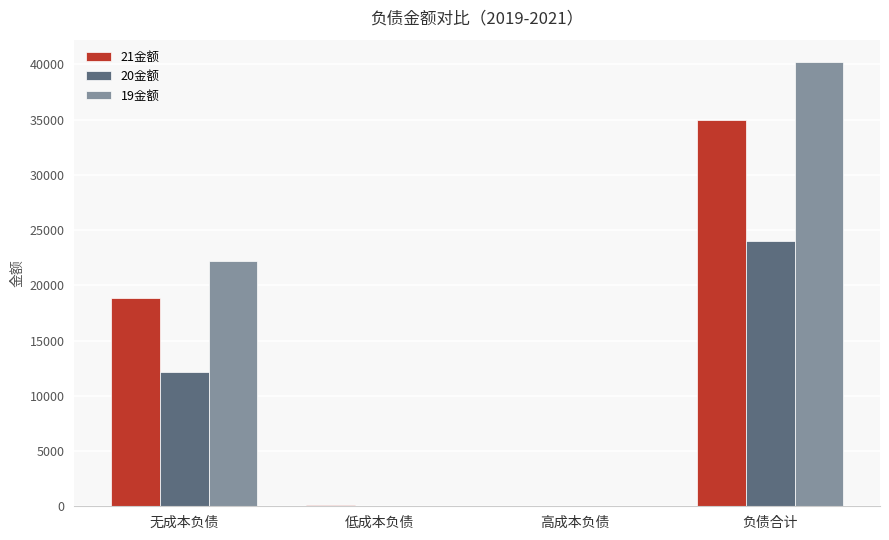

How many groups of bars are there?

4